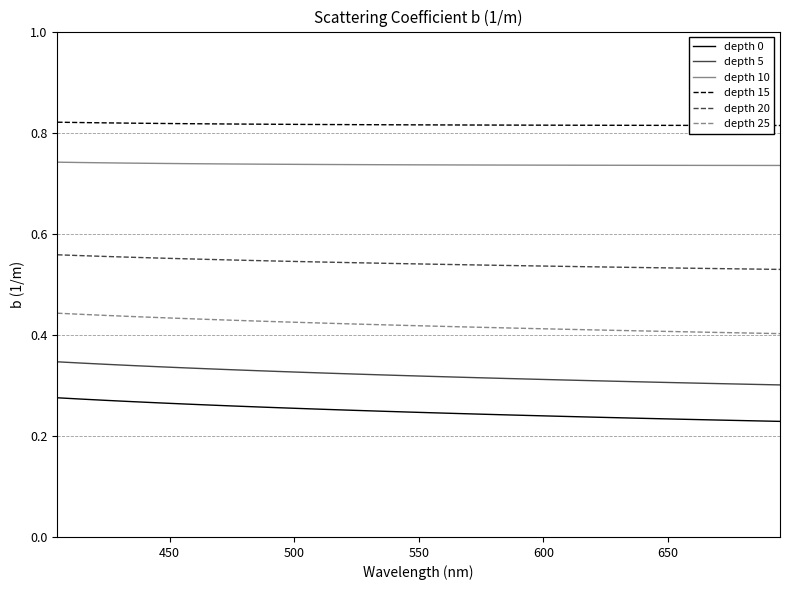

What are all the series names shown in the legend?

depth 0, depth 5, depth 10, depth 15, depth 20, depth 25